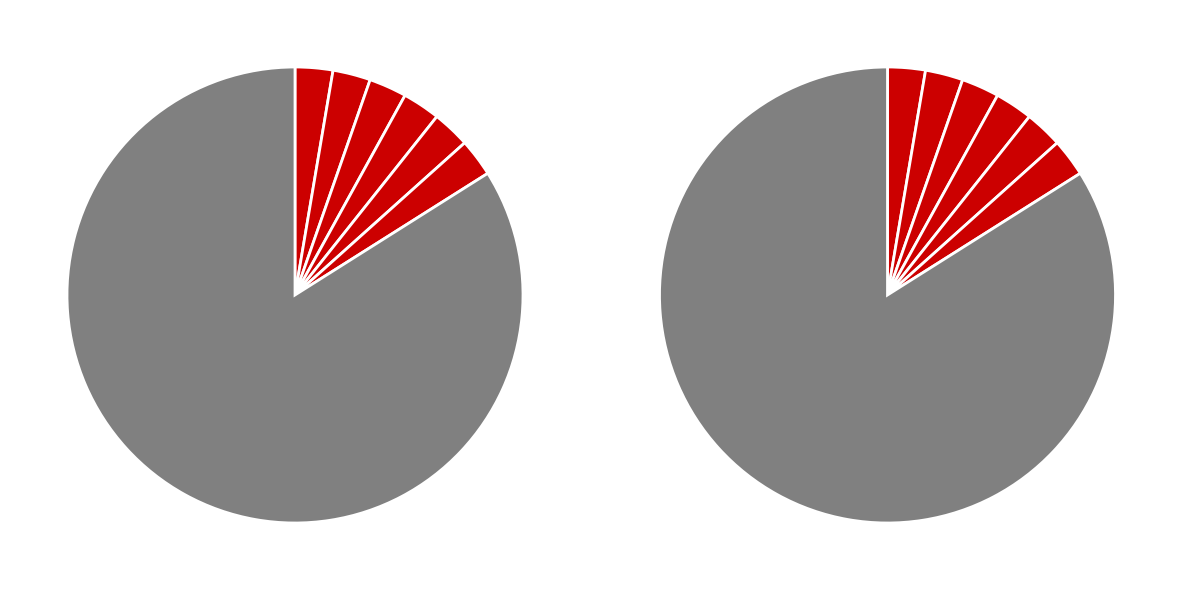

The Строительный контроль водоотведения slice represents 3% of the pie. True or false?

True